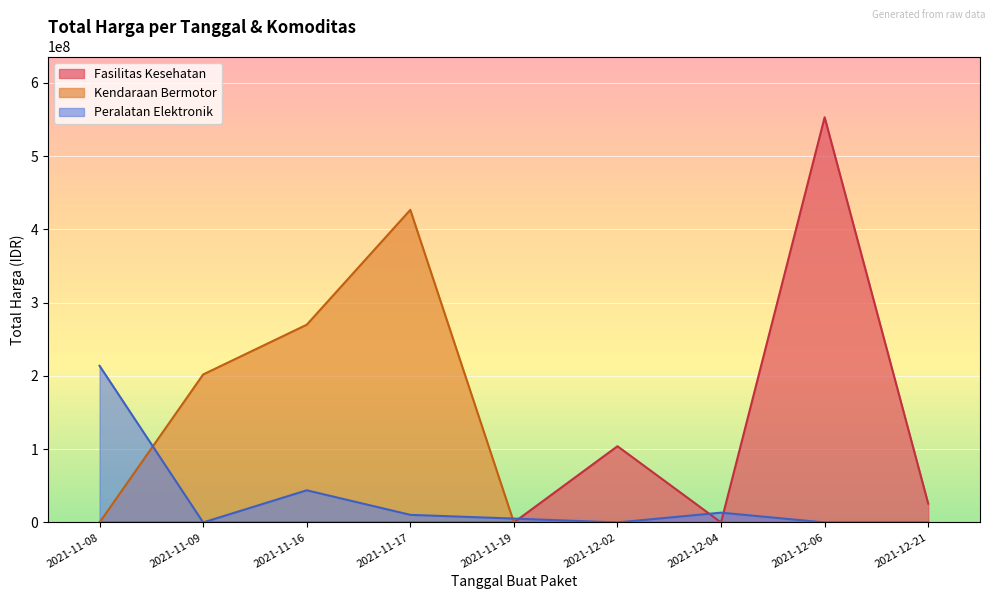

The value of Peralatan Elektronik at 2021-12-21 is 0. True or false?

True